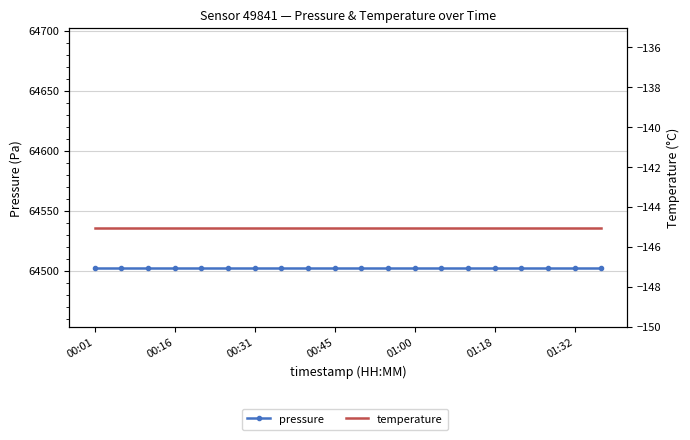

What is the label of the 2nd point from the left?

00:16